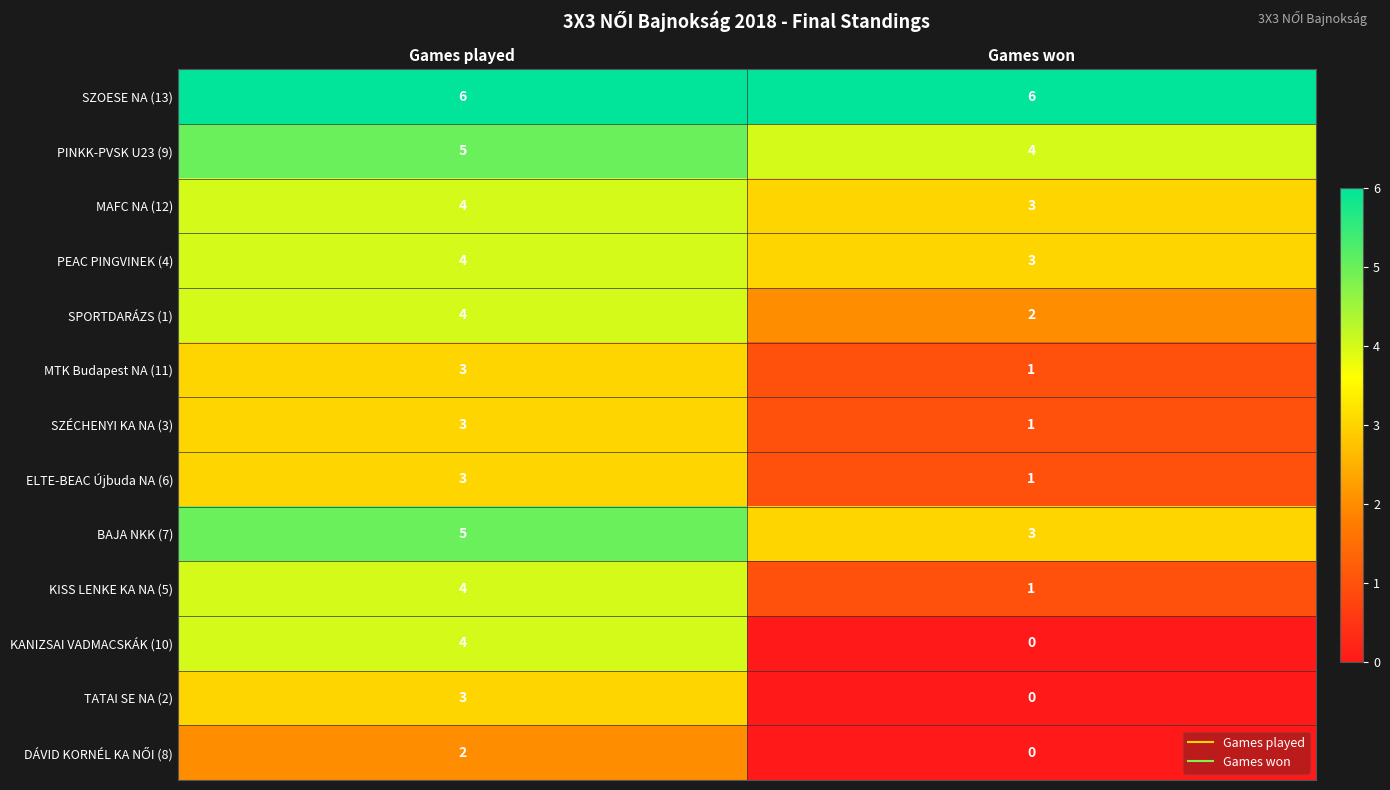

At which label is TATAI SE NA (2) closest to 1?

Games won